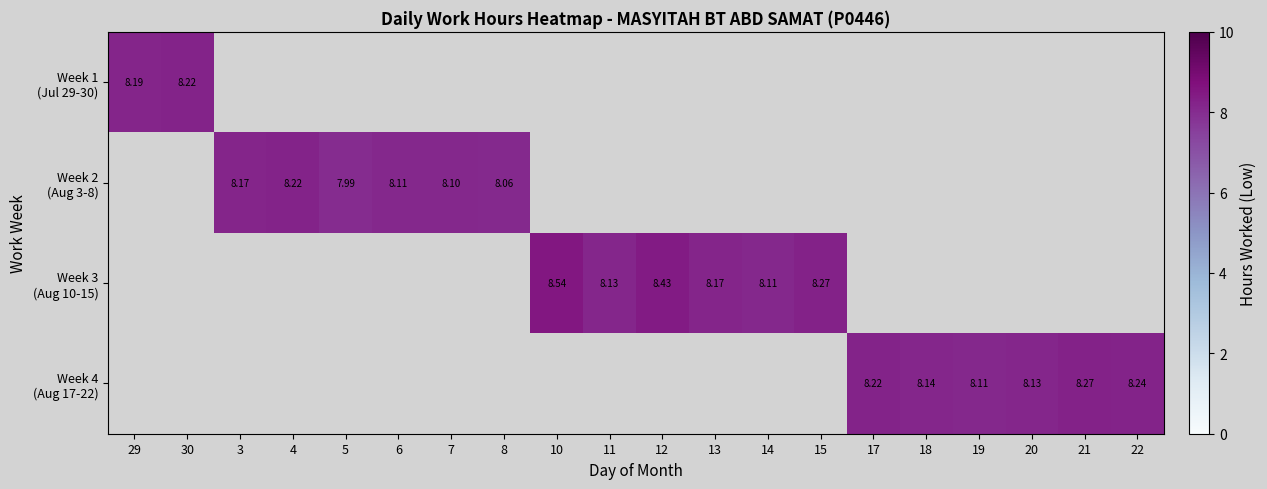

What is the minimum value shown in the chart?

8.0